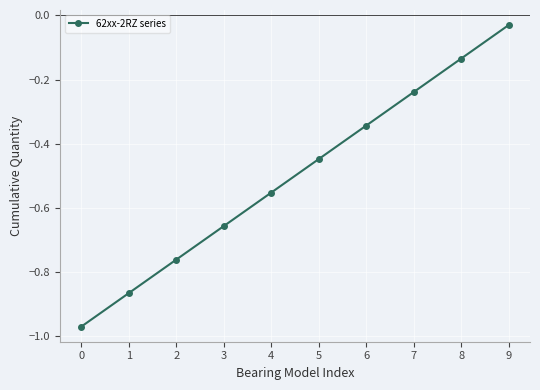

Which label corresponds to the largest value in the chart?

9